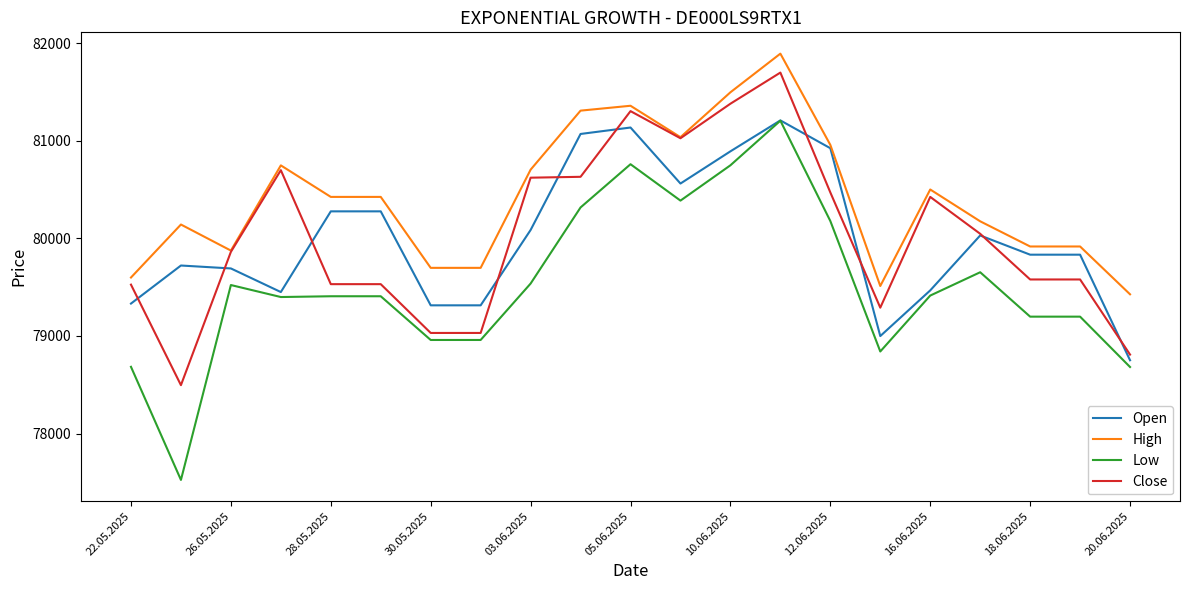

Which series has the largest range (max minus min)?

Low